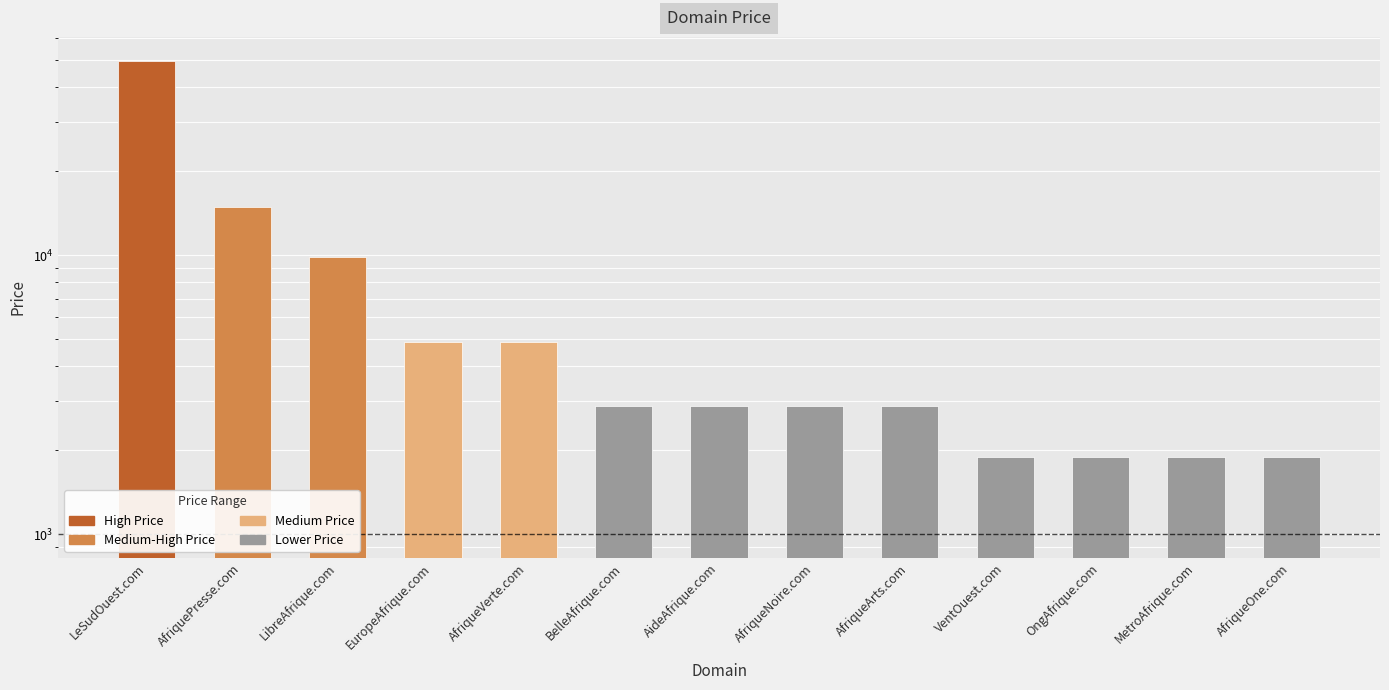

Approximately how many times larger is the value at AfriqueArts.com compared to OngAfrique.com?

1.5